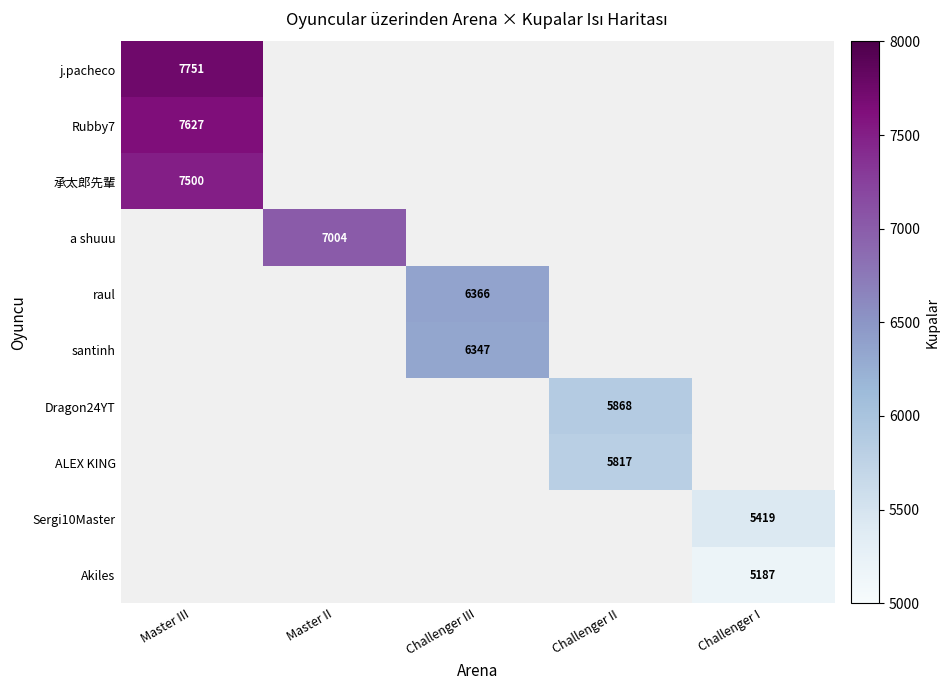

True or false: Sergi10Master has a value of 2888 at Challenger I.

False